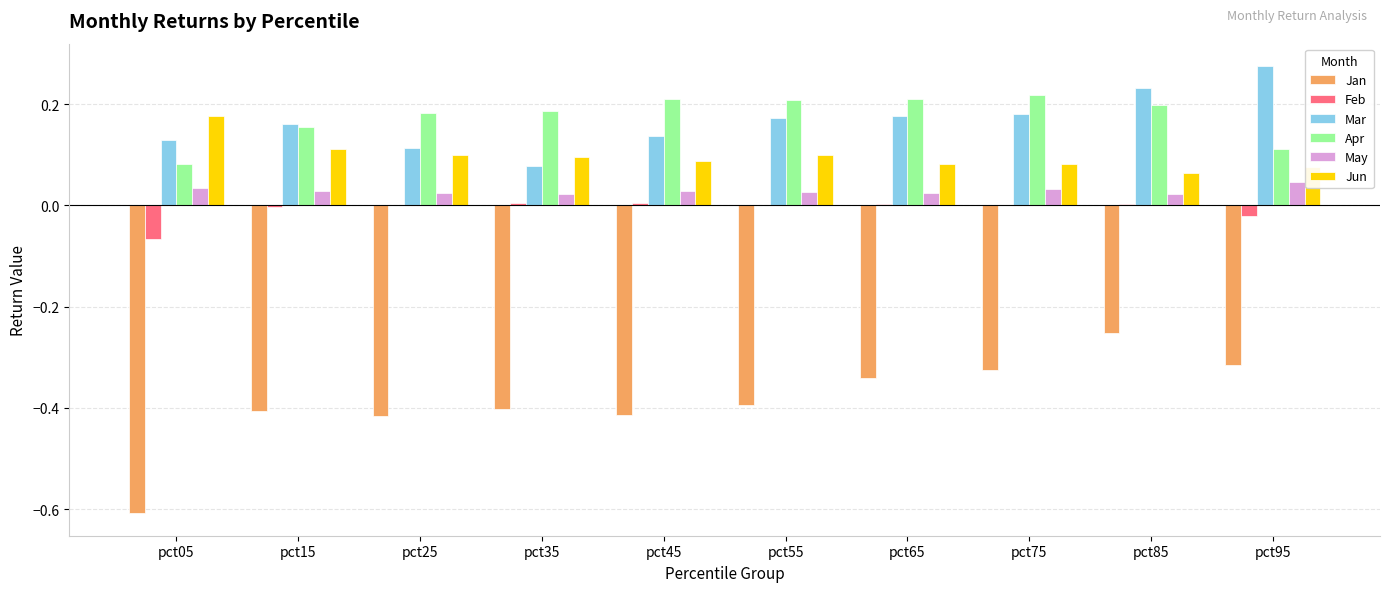

Is it true that Feb equals 0.0 at pct65?

True